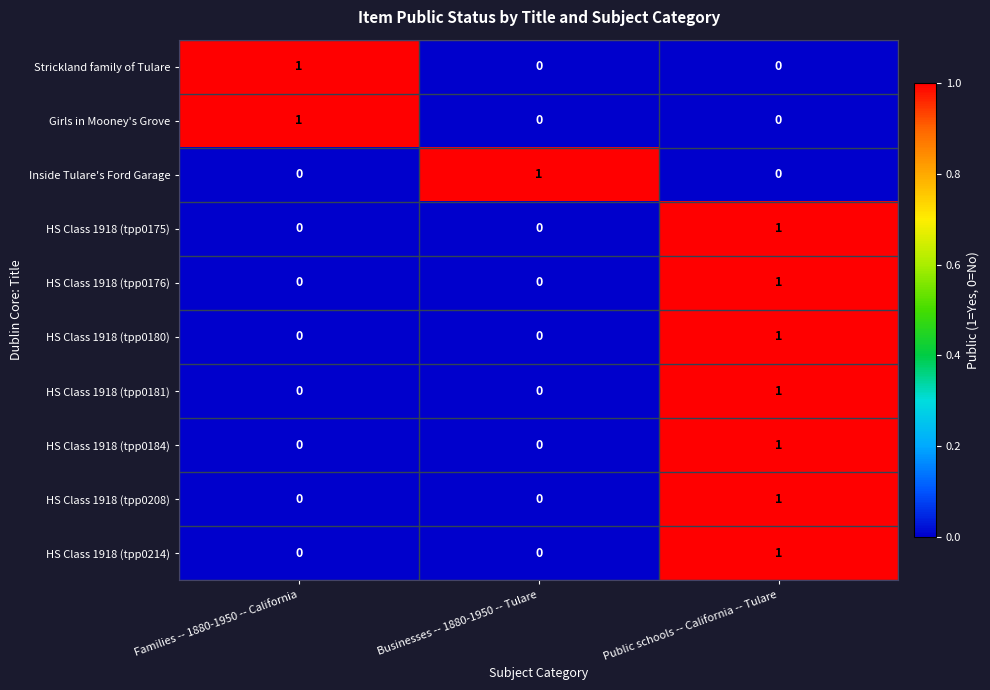

Reading left to right, what are all the values shown in this chart?

Strickland family of Tulare: 1	0	0
Girls in Mooney's Grove: 1	0	0
Inside Tulare's Ford Garage: 0	1	0
HS Class 1918 (tpp0175): 0	0	1
HS Class 1918 (tpp0176): 0	0	1
HS Class 1918 (tpp0180): 0	0	1
HS Class 1918 (tpp0181): 0	0	1
HS Class 1918 (tpp0184): 0	0	1
HS Class 1918 (tpp0208): 0	0	1
HS Class 1918 (tpp0214): 0	0	1